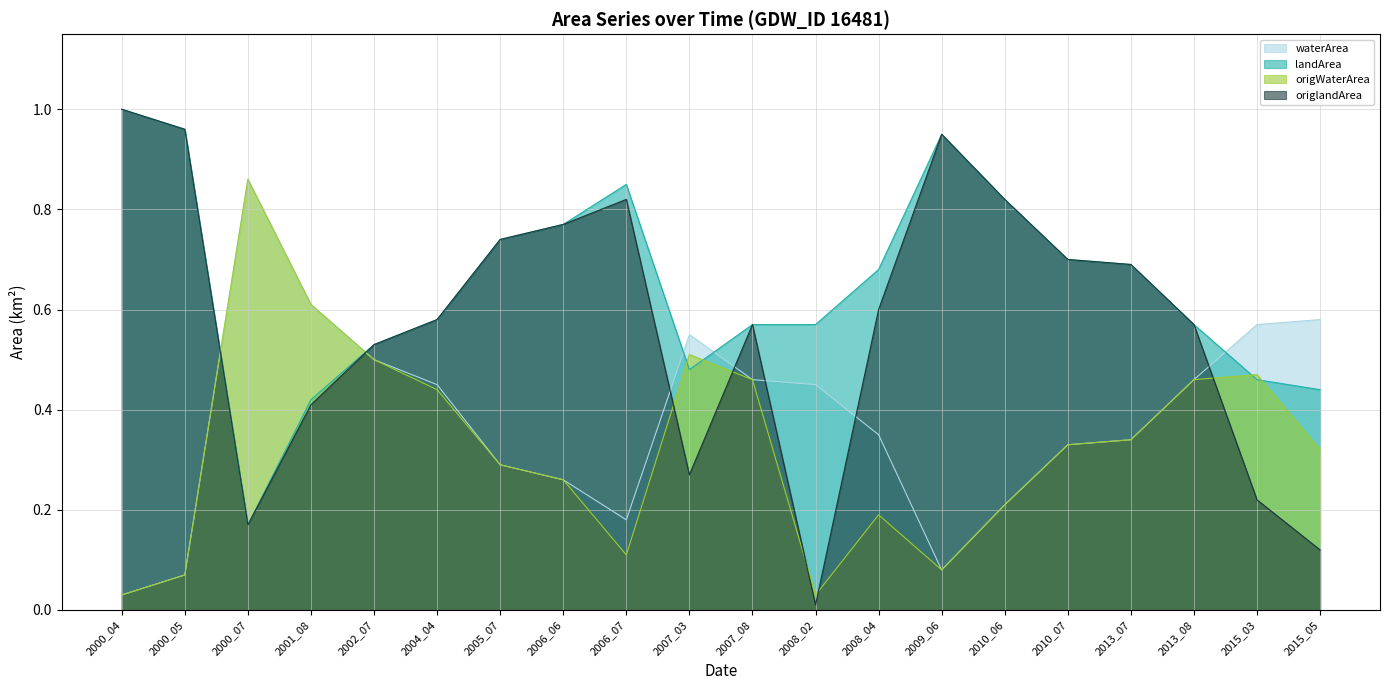

Which series has the largest total across all categories?

landArea